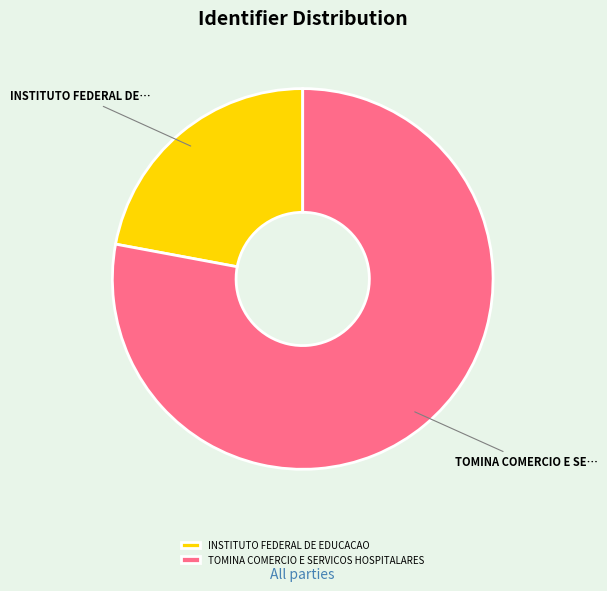

Which slice is the largest?

TOMINA COMERCIO E SERVICOS HOSPITALARES